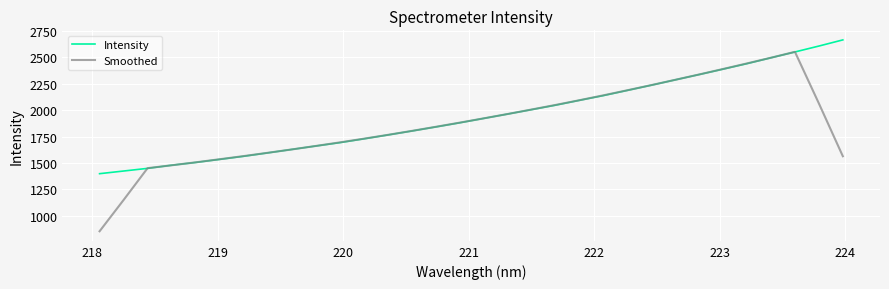

List the series in order of their peak value, highest first.

Intensity, Smoothed